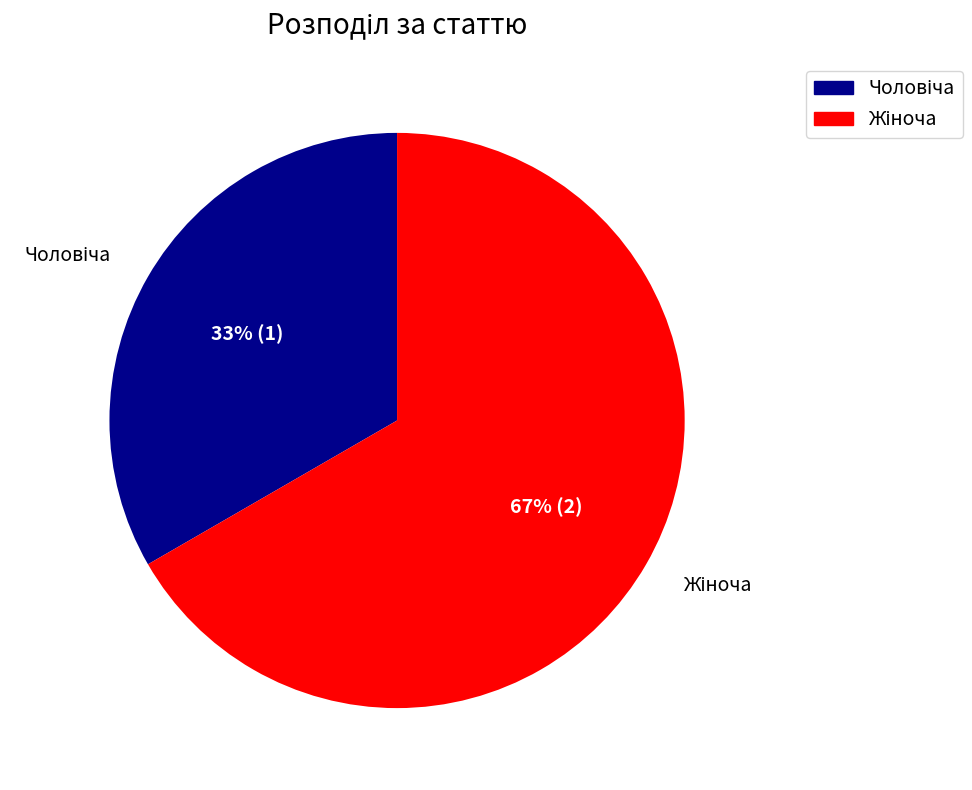

To the nearest percent, what is the average slice percentage?

50%